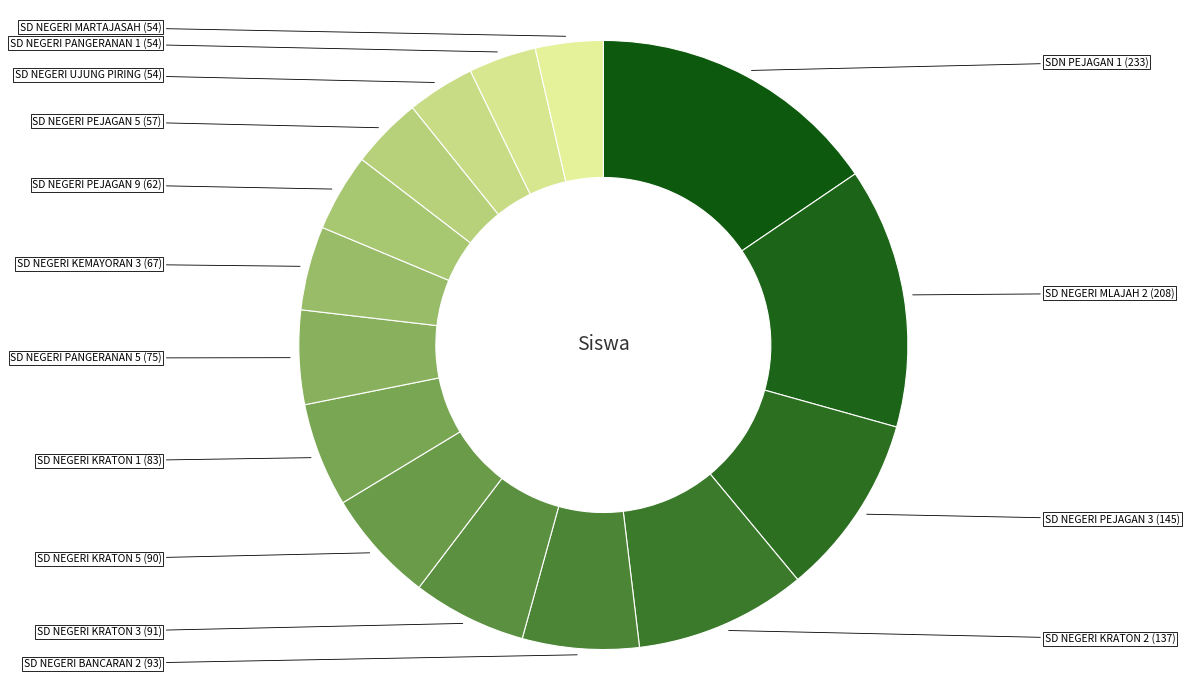

To the nearest percent, what is the average slice percentage?

7%